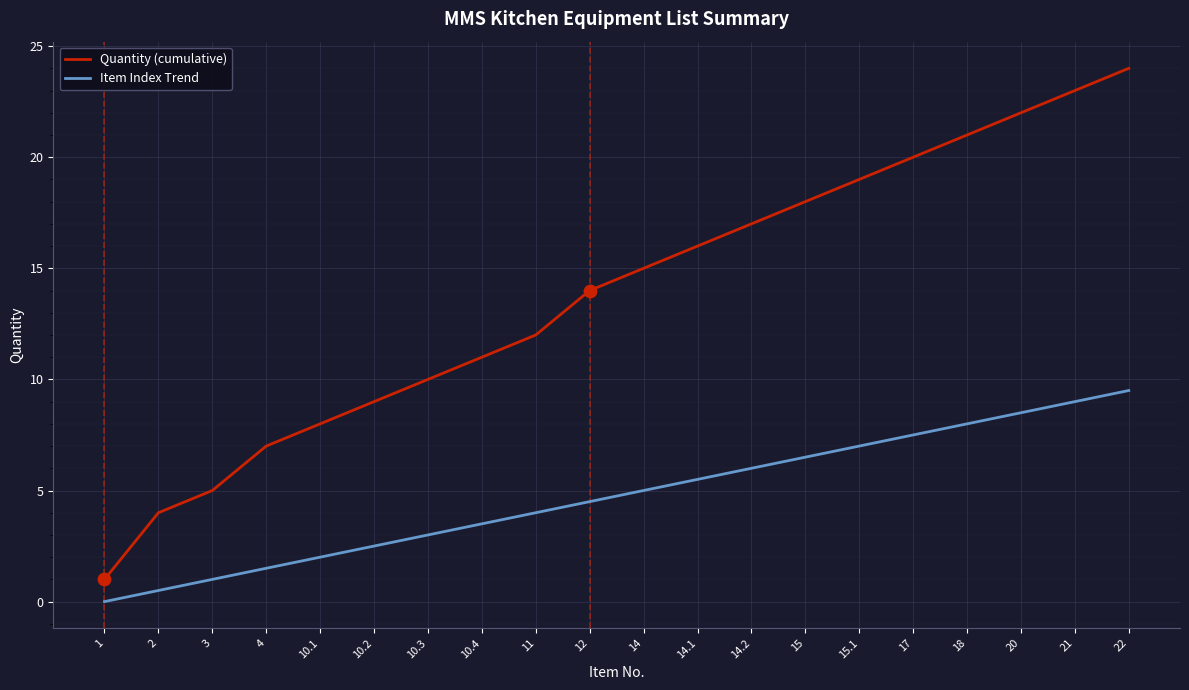

Which series has the widest spread of values?

Quantity (cumulative)